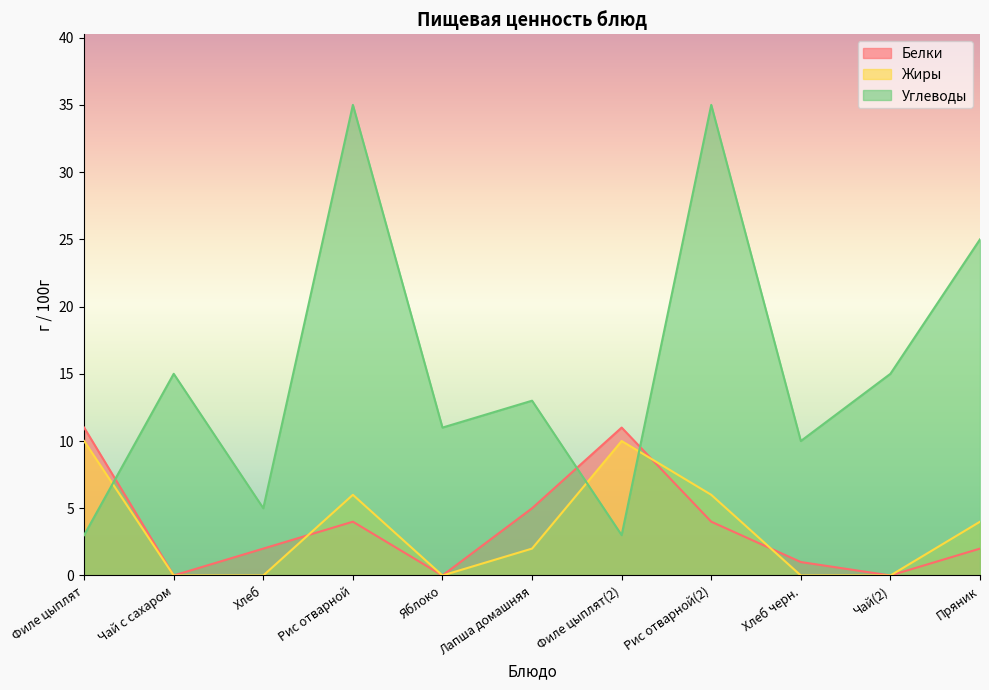

Read the Белки value at Филе цыплят.

11